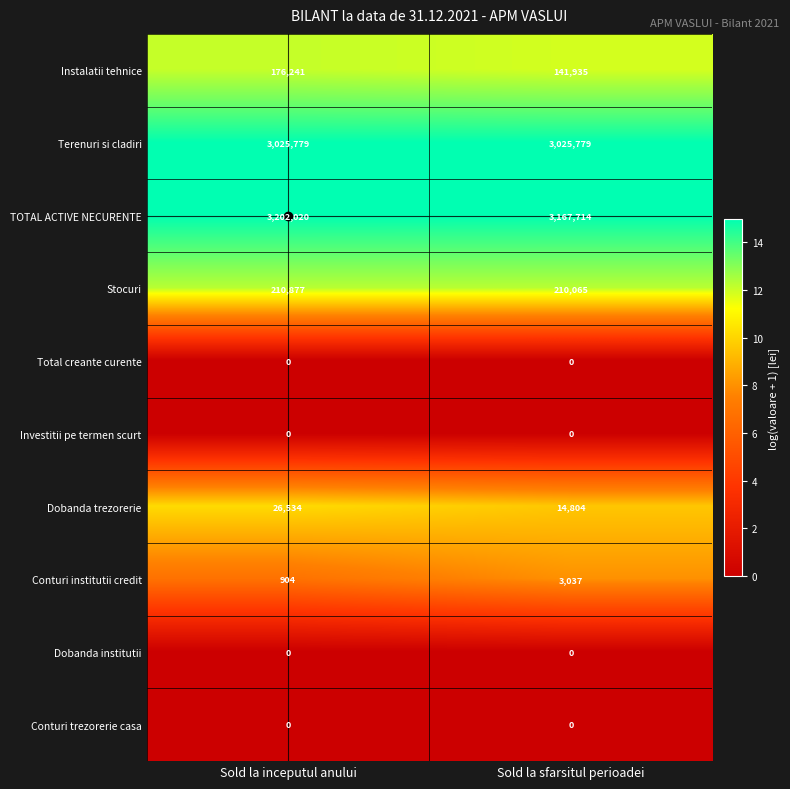

What is the total value across all series at Sold la sfarsitul perioadei?

6563334